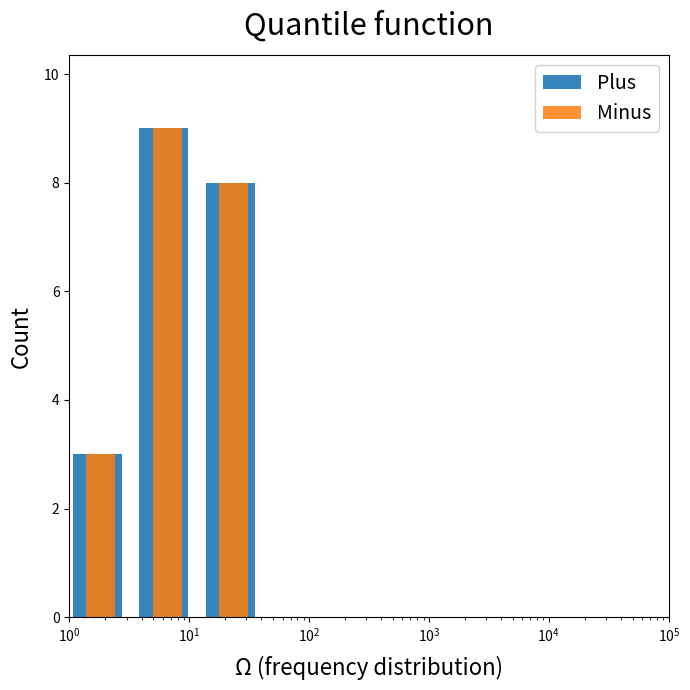

Reading left to right, extract all data points from this chart.

Plus: 3	9	8	0	0	0	0	0	0
Minus: 3	9	8	0	0	0	0	0	0